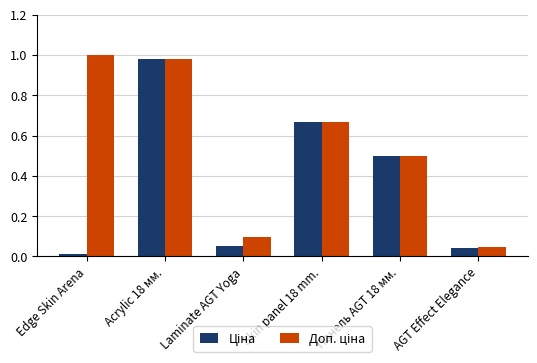

Which label corresponds to the smallest value in the chart?

Edge Skin Arena